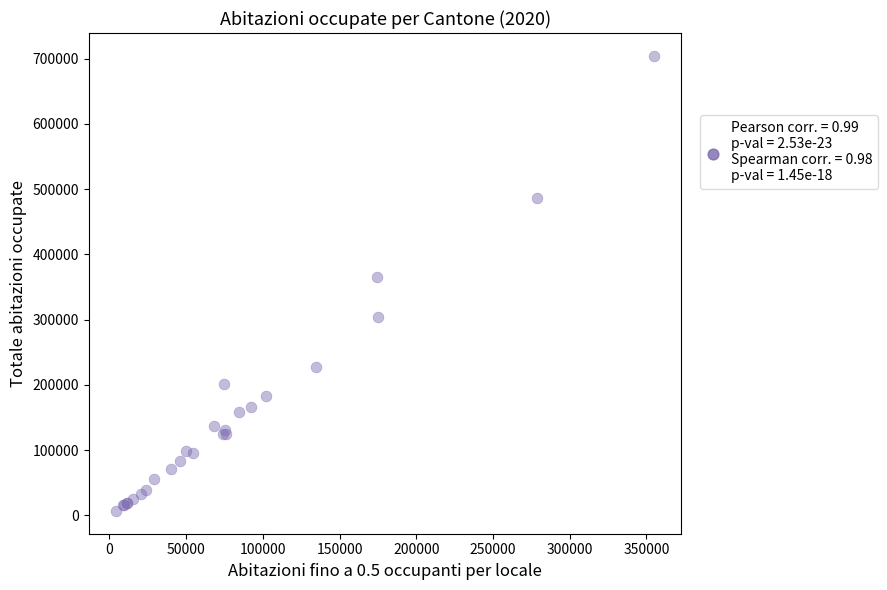

What Y value in the scatter plot is closest to 355508?

365192